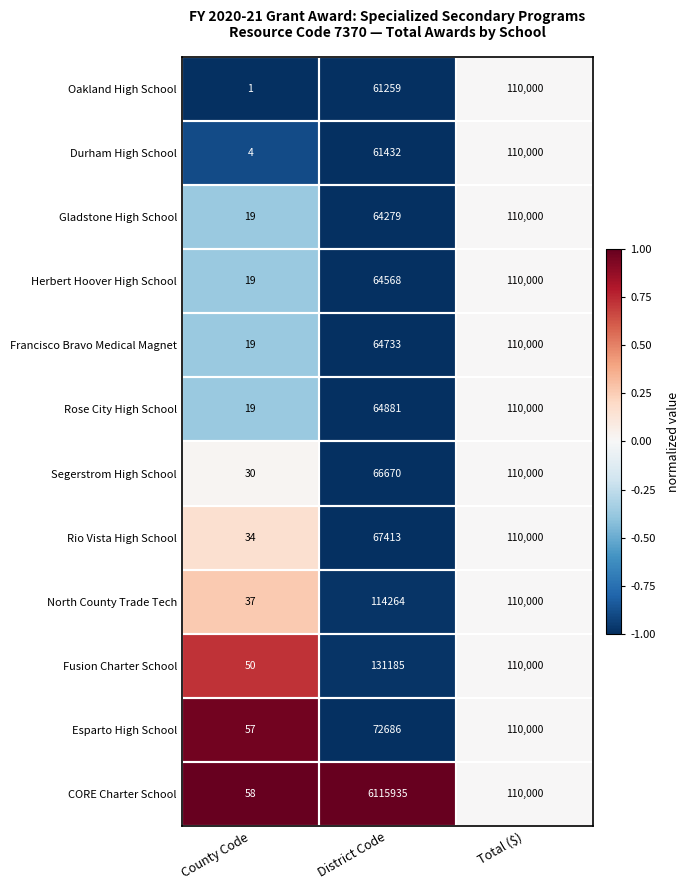

What is the difference between the maximum and minimum values in the Rio Vista High School series?

109966